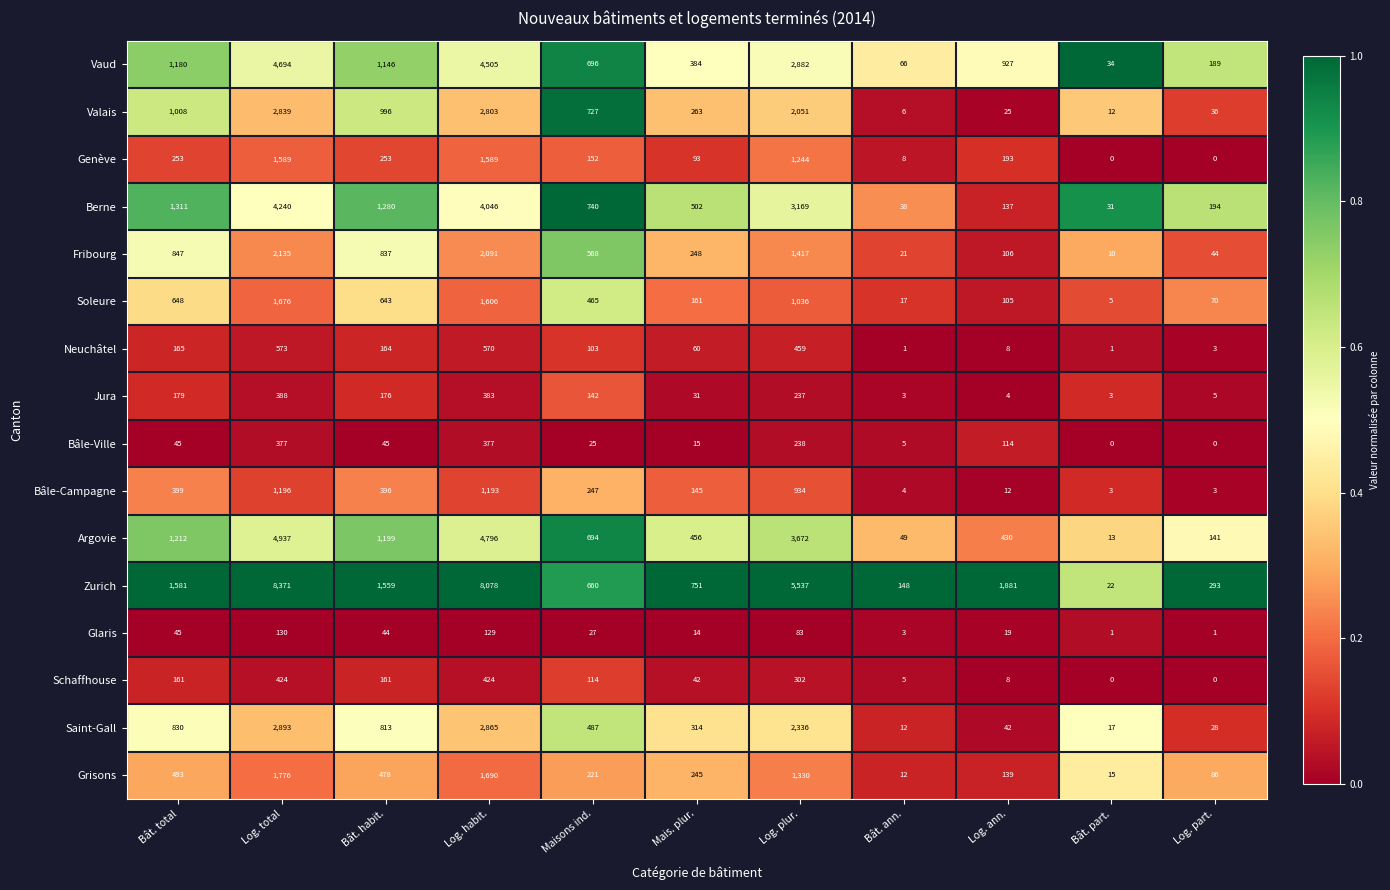

What is the difference between the second highest and minimum values in the Argovie series?

4783